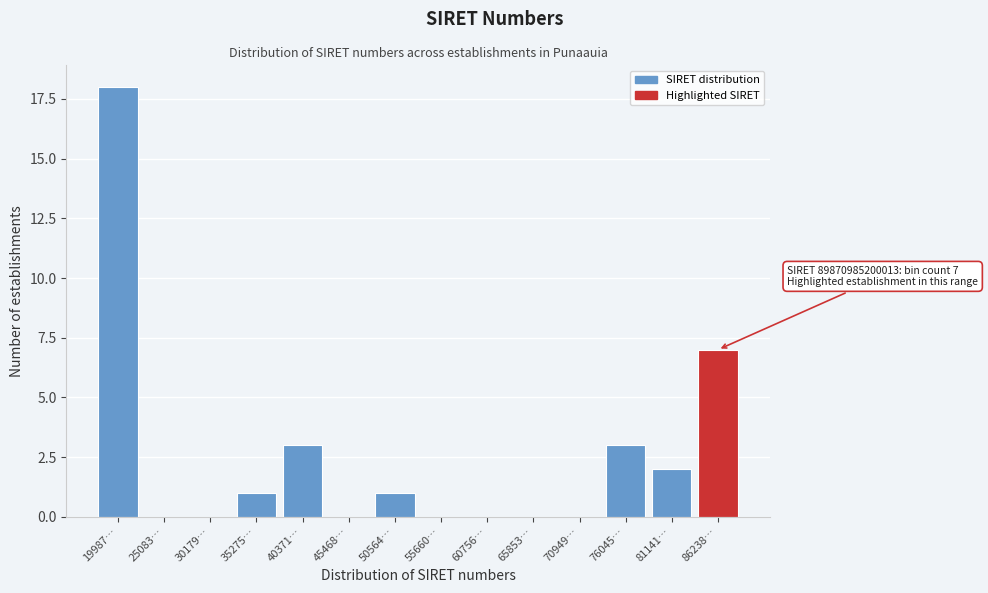

Reading right to left, transcribe all the data shown in this chart.

86238…=7	81141…=2	76045…=3	70949…=0	65853…=0	60756…=0	55660…=0	50564…=1	45468…=0	40371…=3	35275…=1	30179…=0	25083…=0	19987…=18